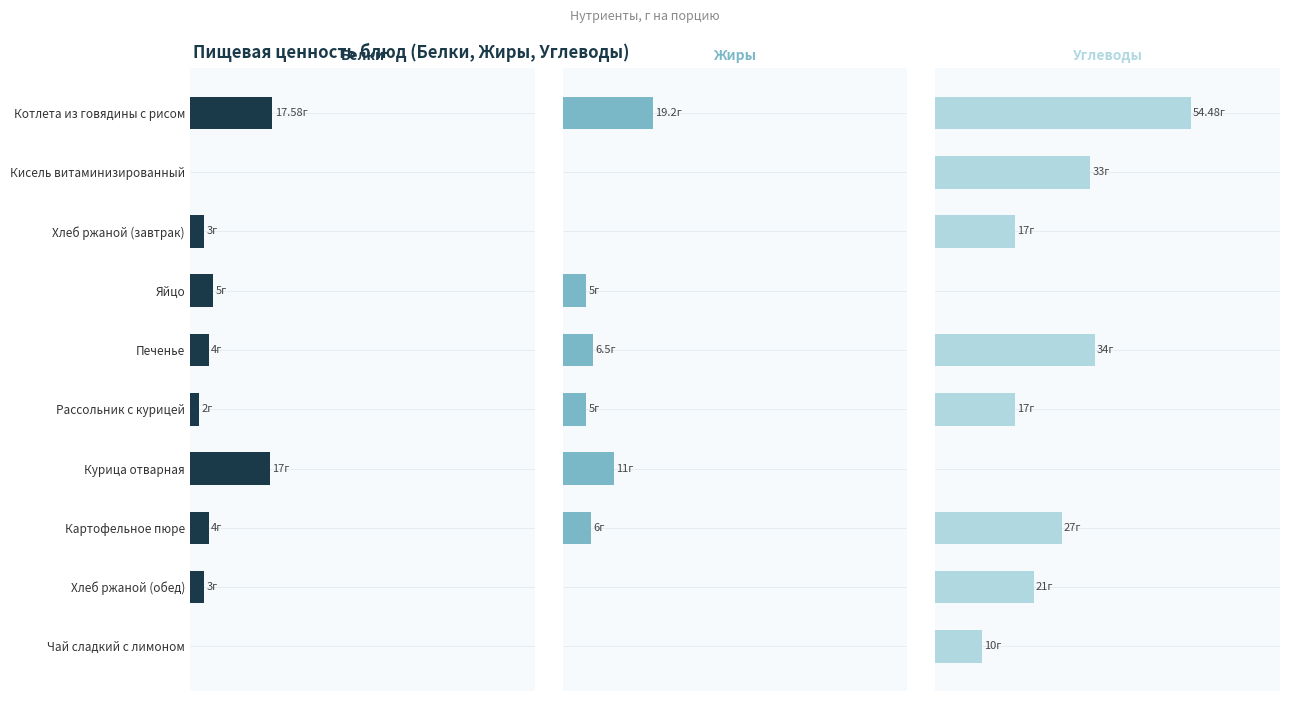

Which has a higher value, Хлеб ржаной (завтрак) or Яйцо?

Яйцо